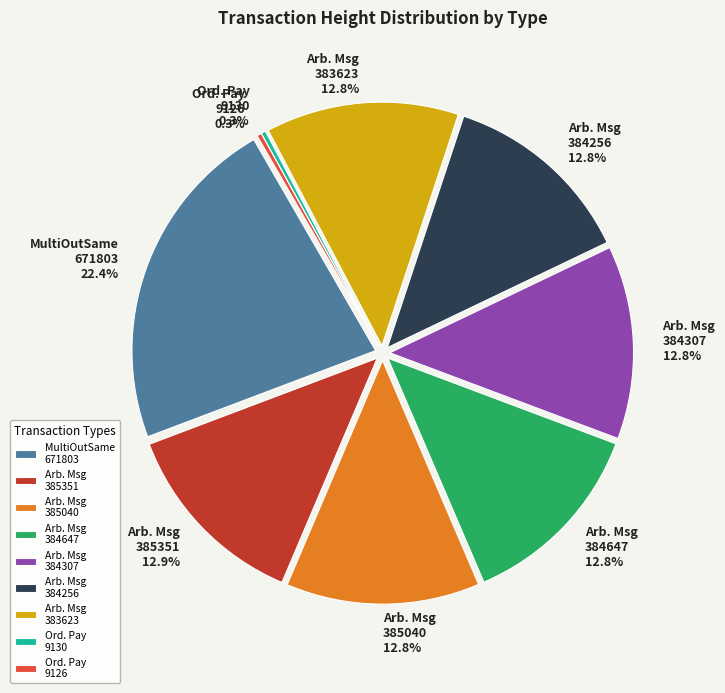

Does Ordinary Payment
9126 account for over 50% of the chart?

No